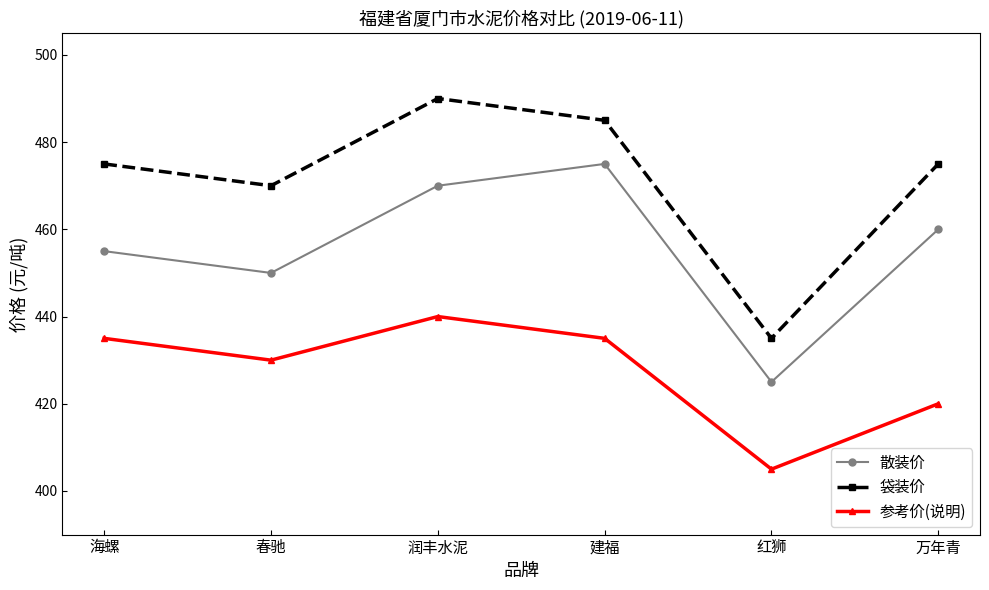

At which category is the sum across all series the highest?

润丰水泥